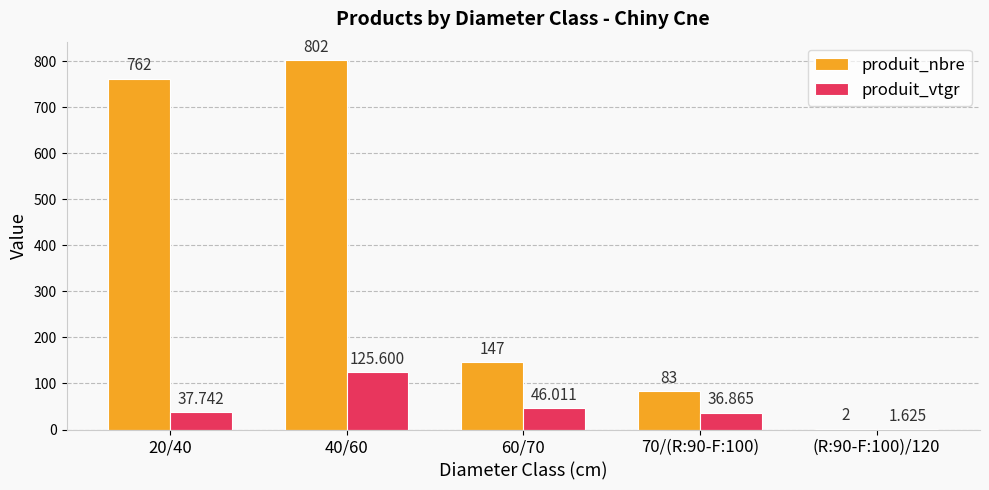

The produit_nbre series shows 147.0 at 60/70. True or false?

True